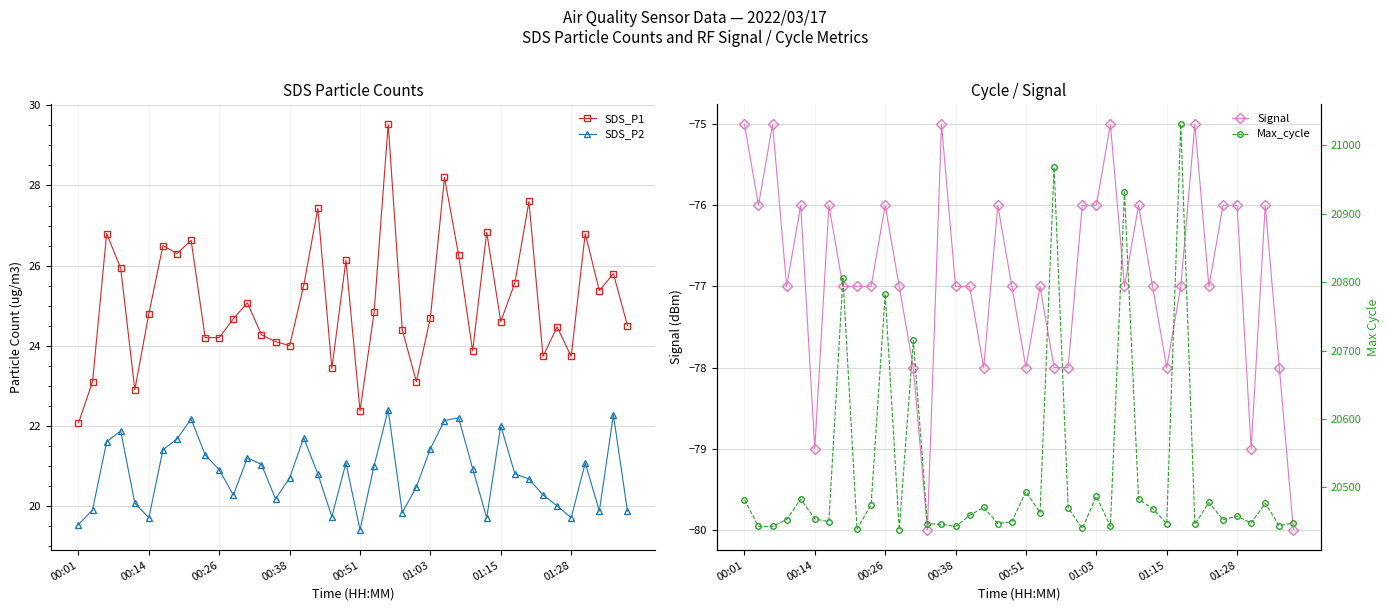

Is it true that SDS_P2 equals 20.9 at 00:26?

True